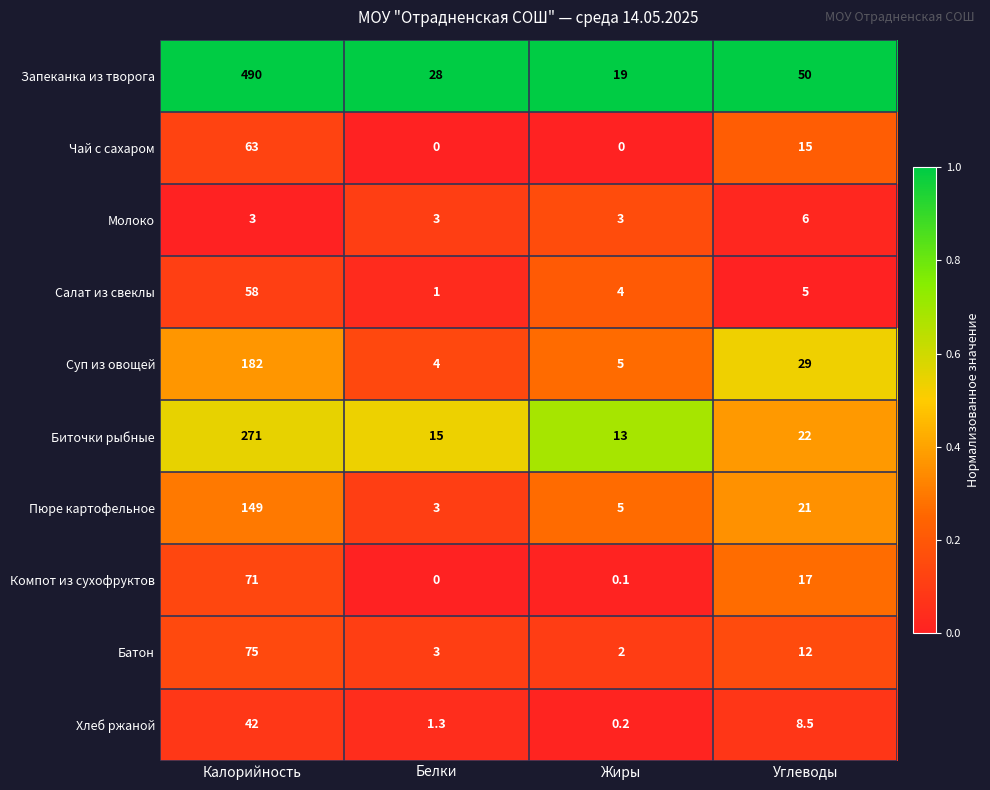

True or false: Хлеб ржаной has a value of 23.8 at Калорийность.

False